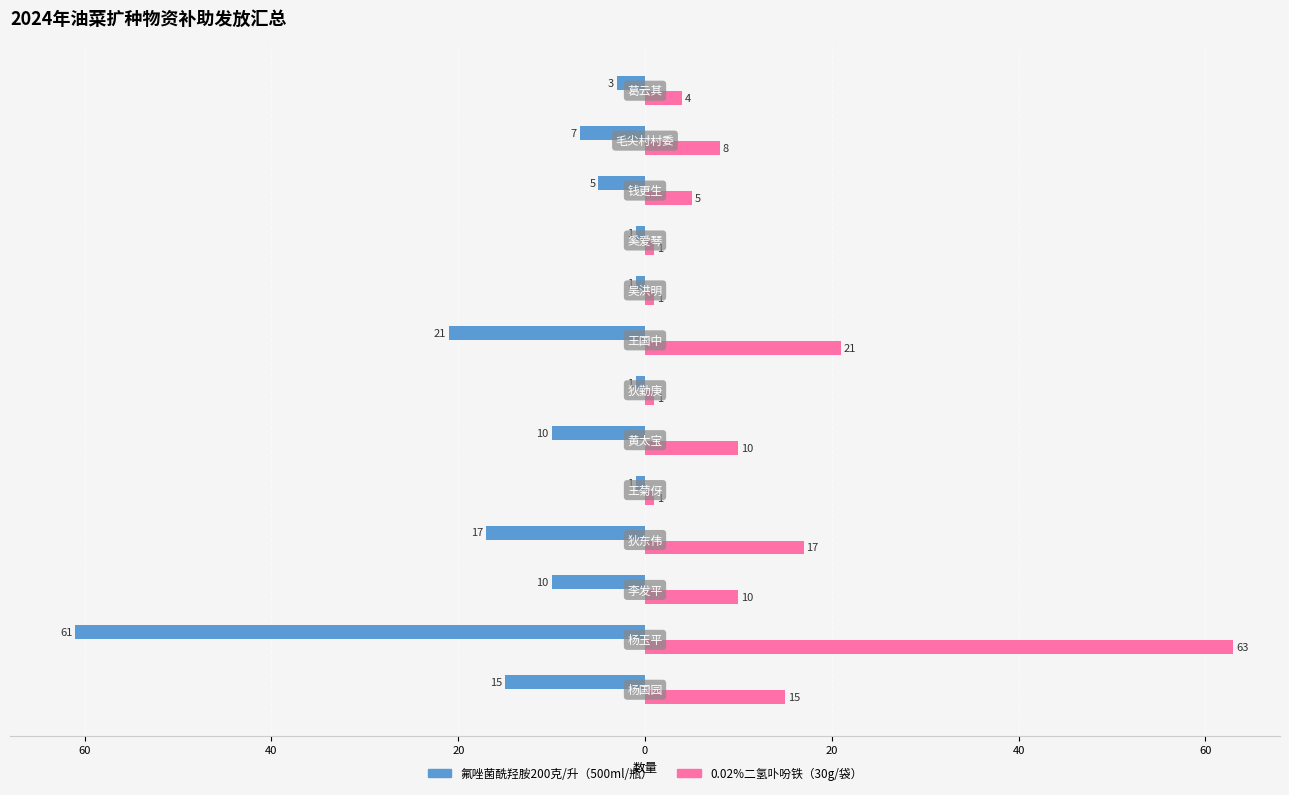

At how many categories does at least one series exceed 18?

2